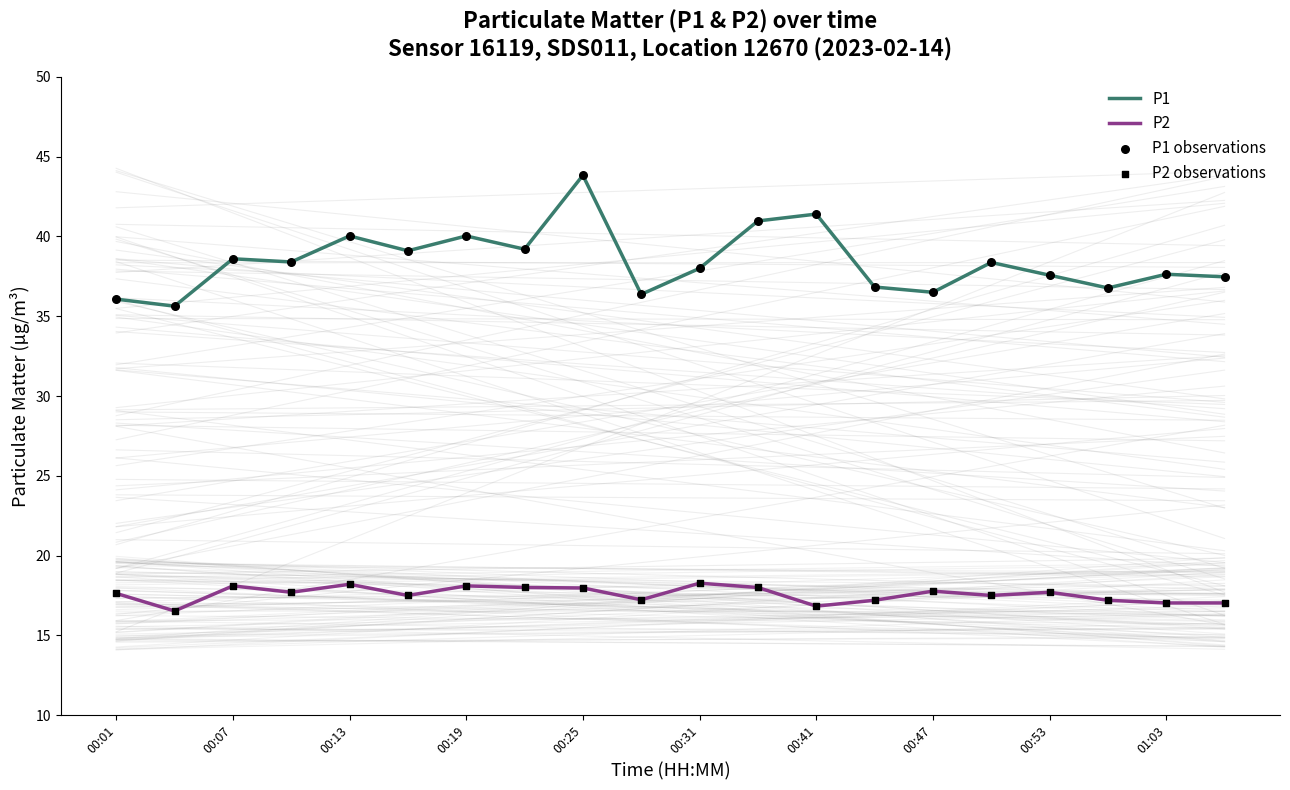

Which series has the largest total across all categories?

P1